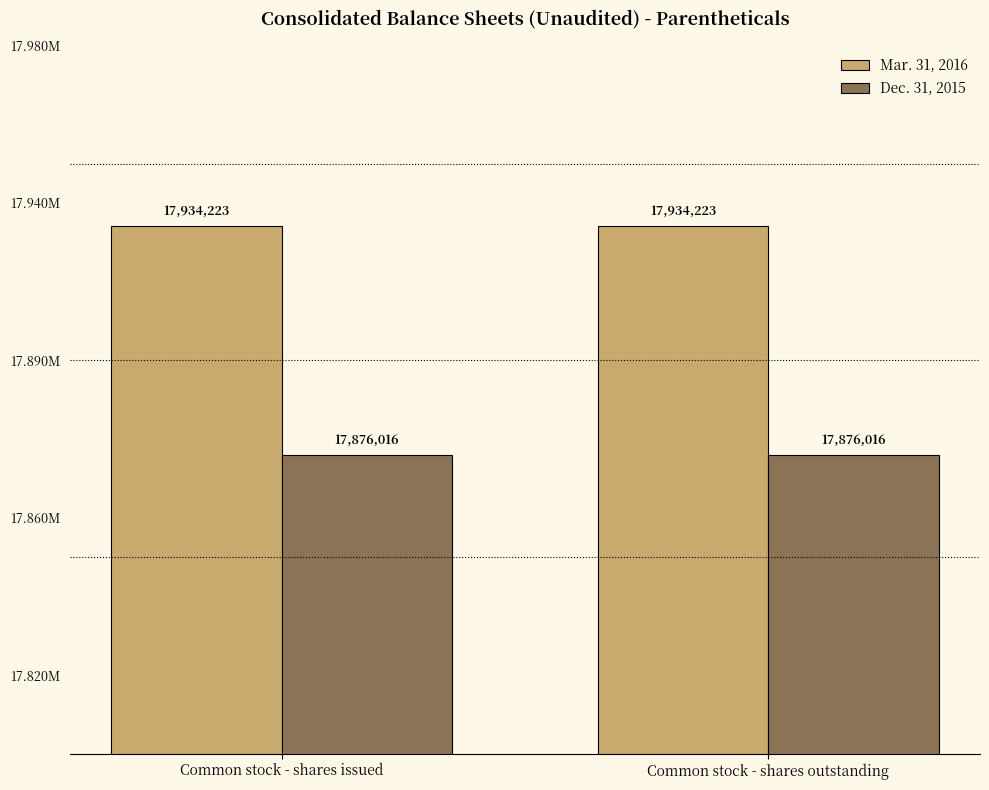

What position from the left is Common stock - shares issued?

1